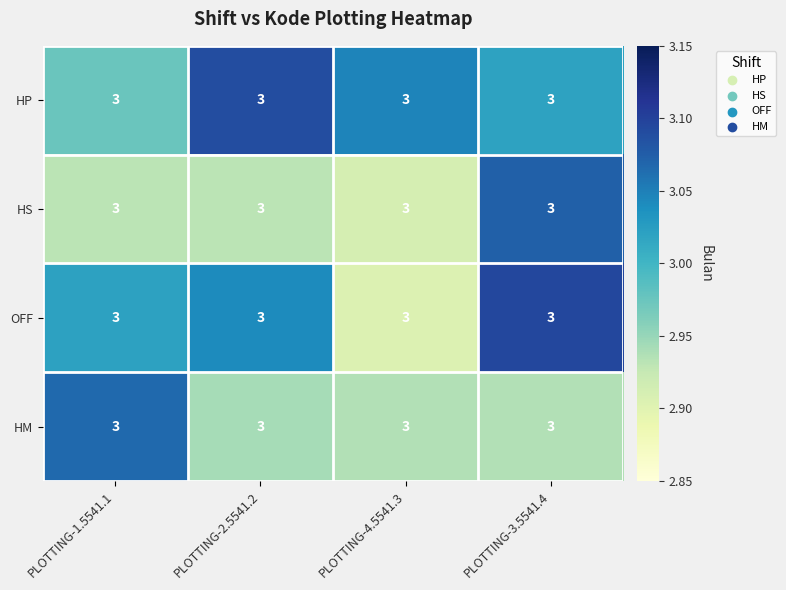

At how many categories does at least one series exceed 3?

4